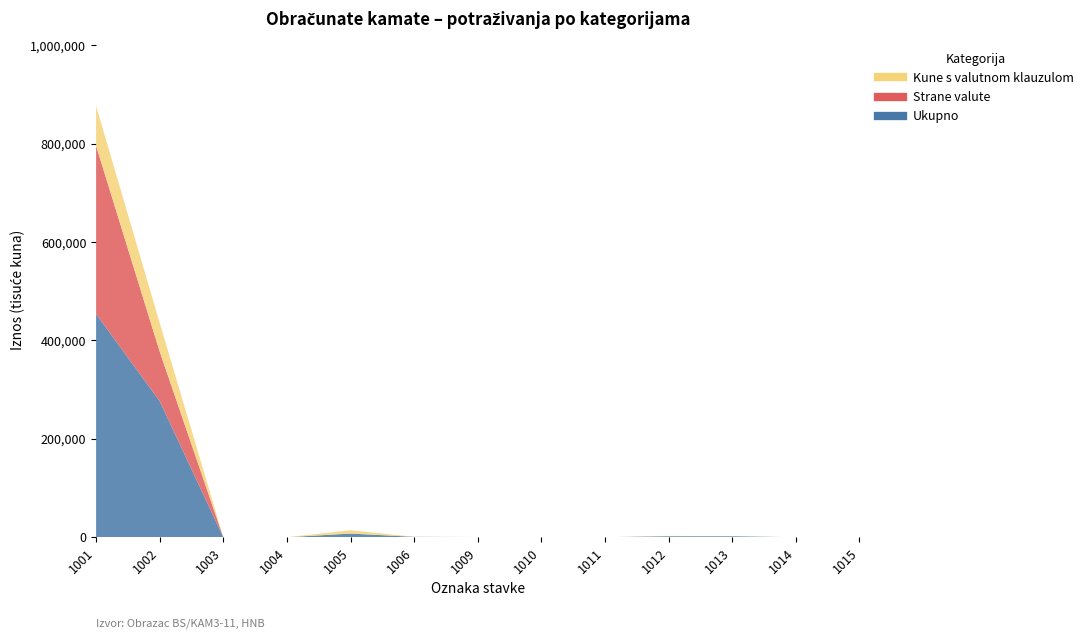

How many interior local peaks does the Kune s valutnom klauzulom series have?

2